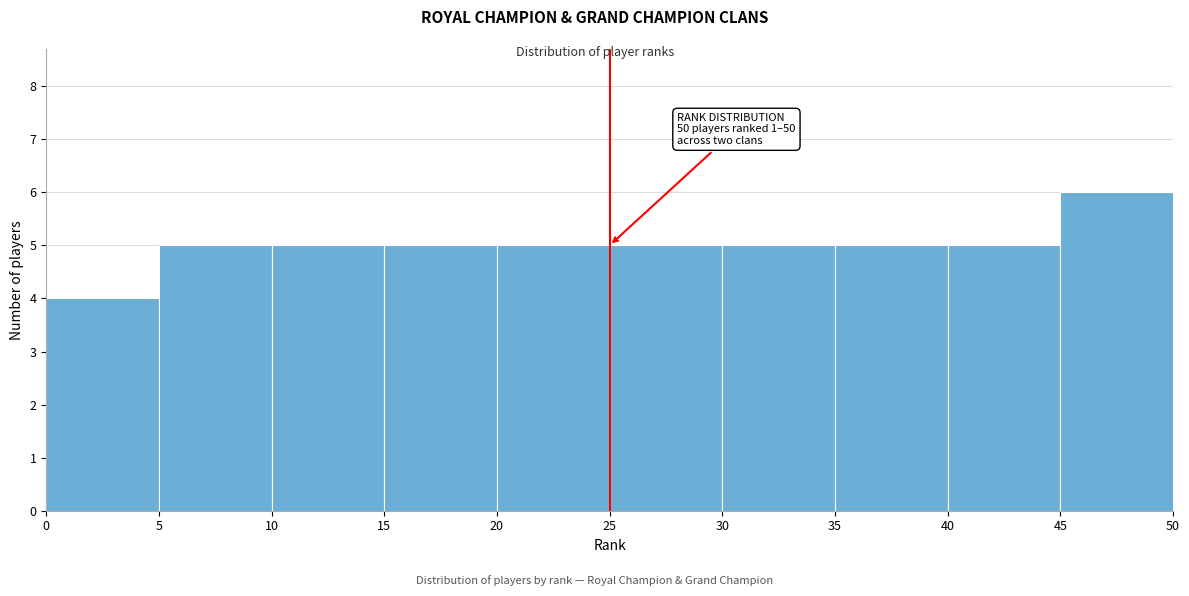

Which range on the x-axis has the tallest bar?

45 to 50